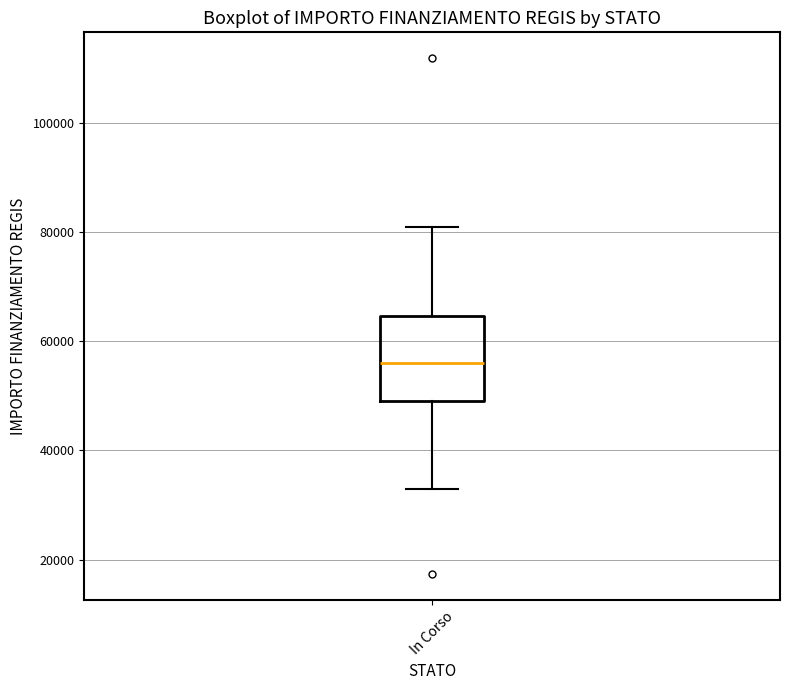

Read this box plot against the y-axis: the position of the median line, the range covered by the box, and the ends of both whiskers. The values are not printed on the chart, so give them approximately, as read against the axis.

median 56000, box 50000 to 64000, whiskers 32000 to 80000